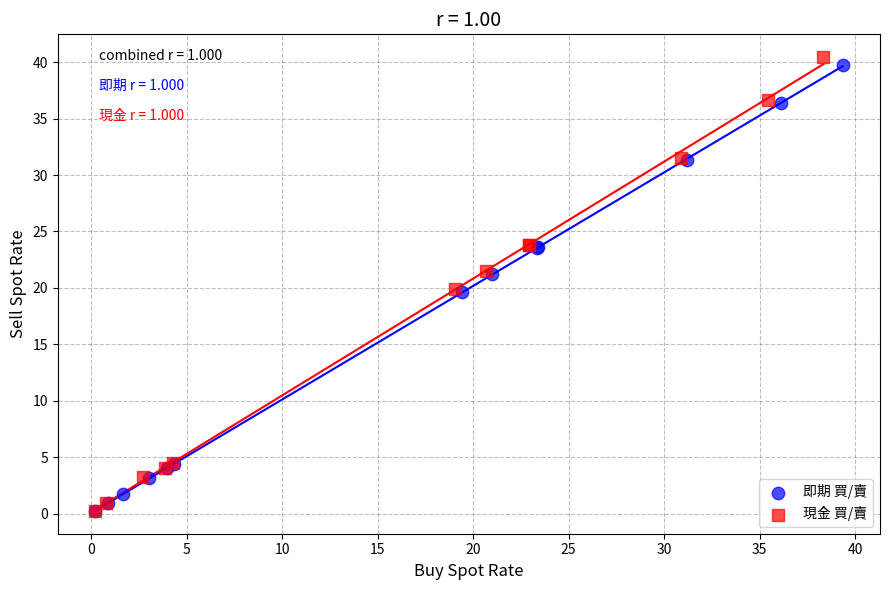

Which series contains the highest Y value?

現金 買/賣